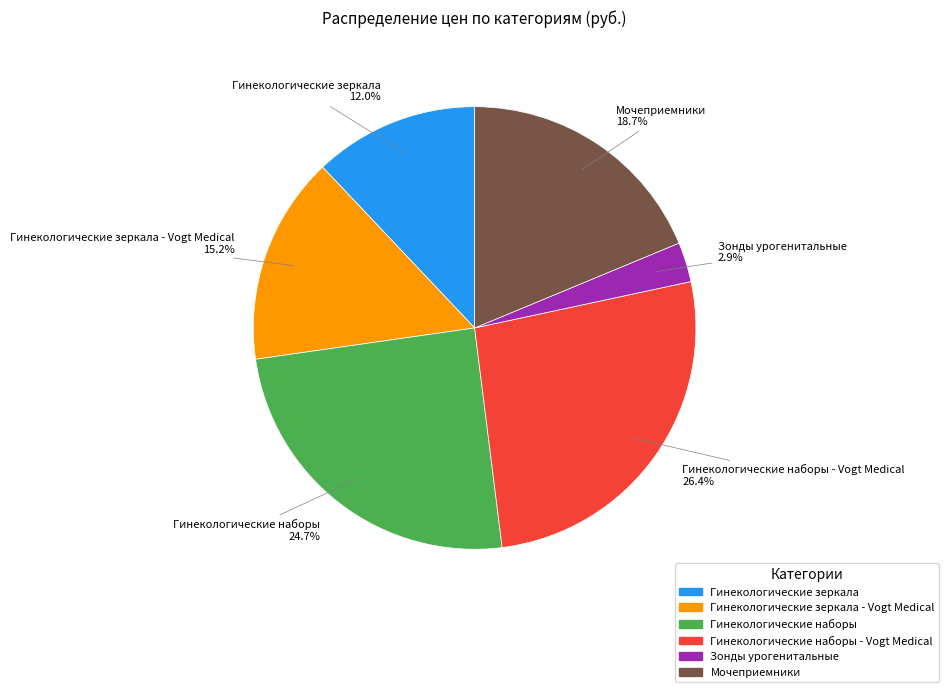

Is there any slice that represents more than half of the pie?

No